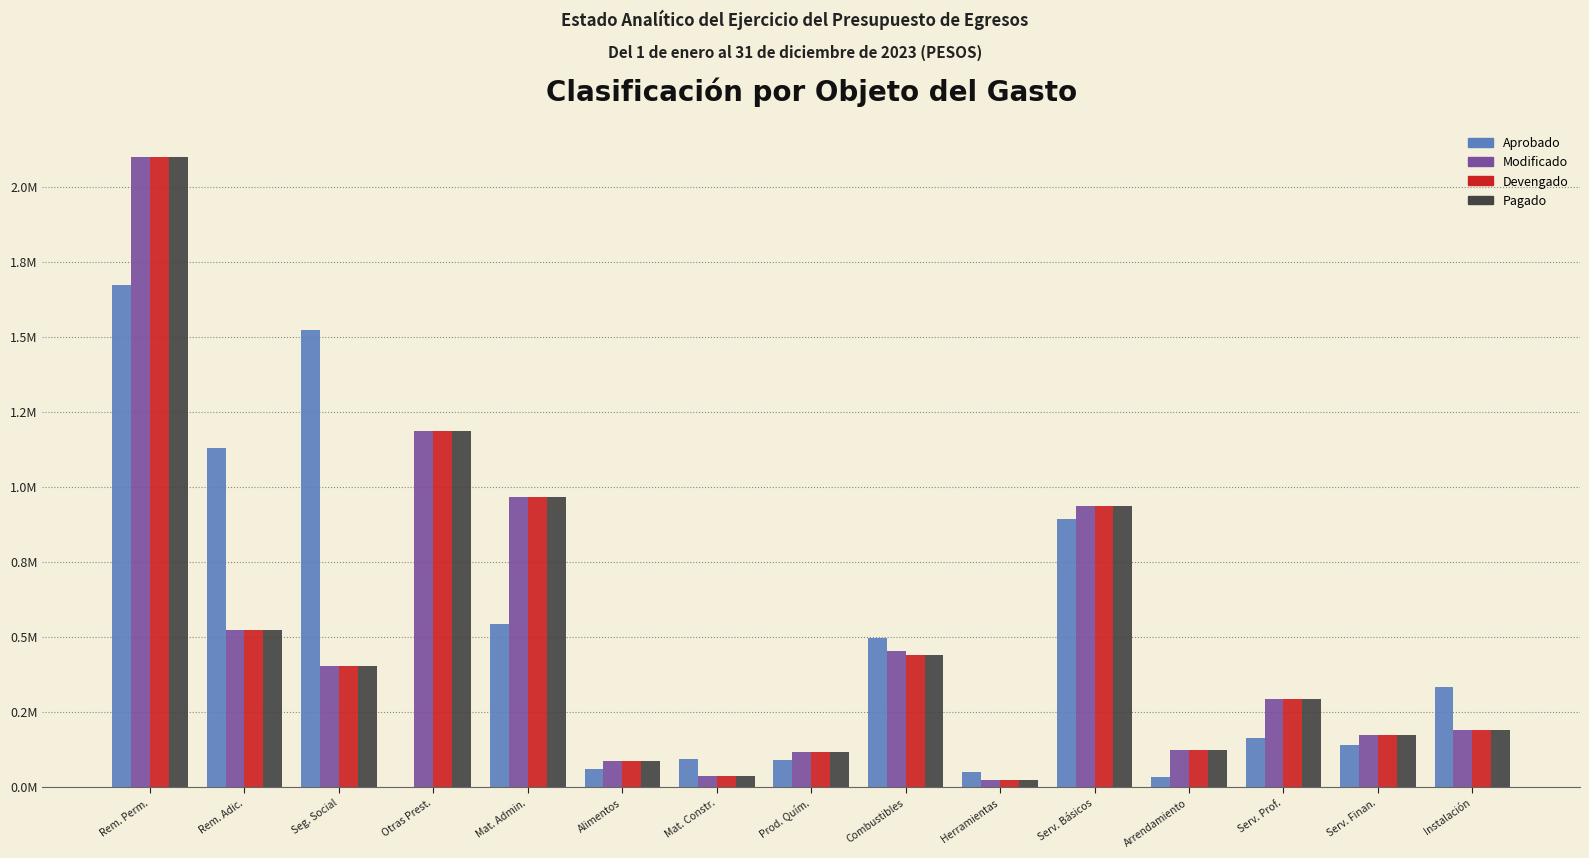

What is the label of the 1st bar from the left?

Rem. Perm.